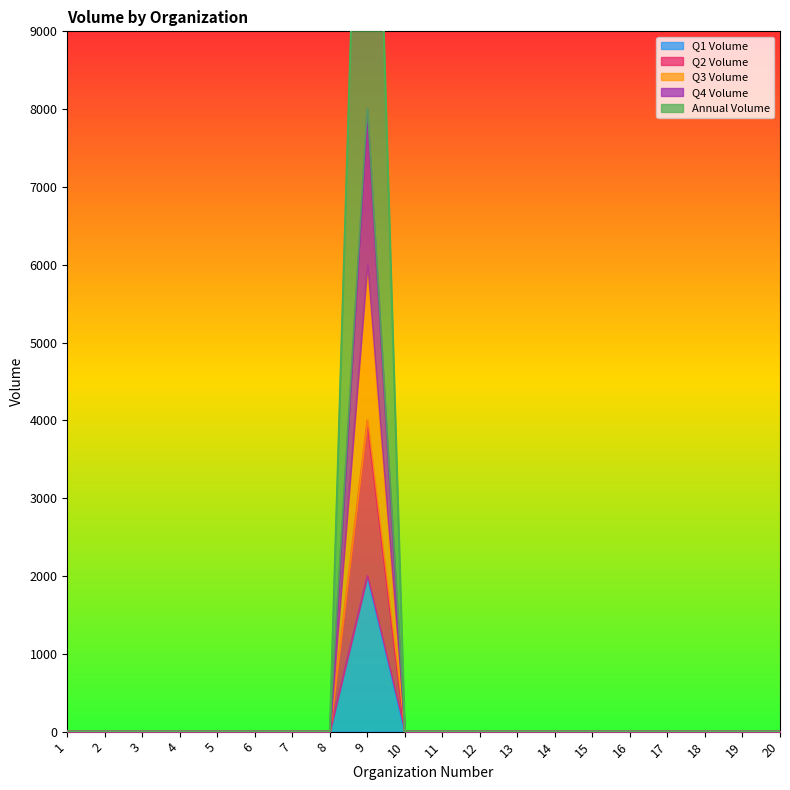

True or false: Q4 Volume and Q1 Volume cross at least once.

False